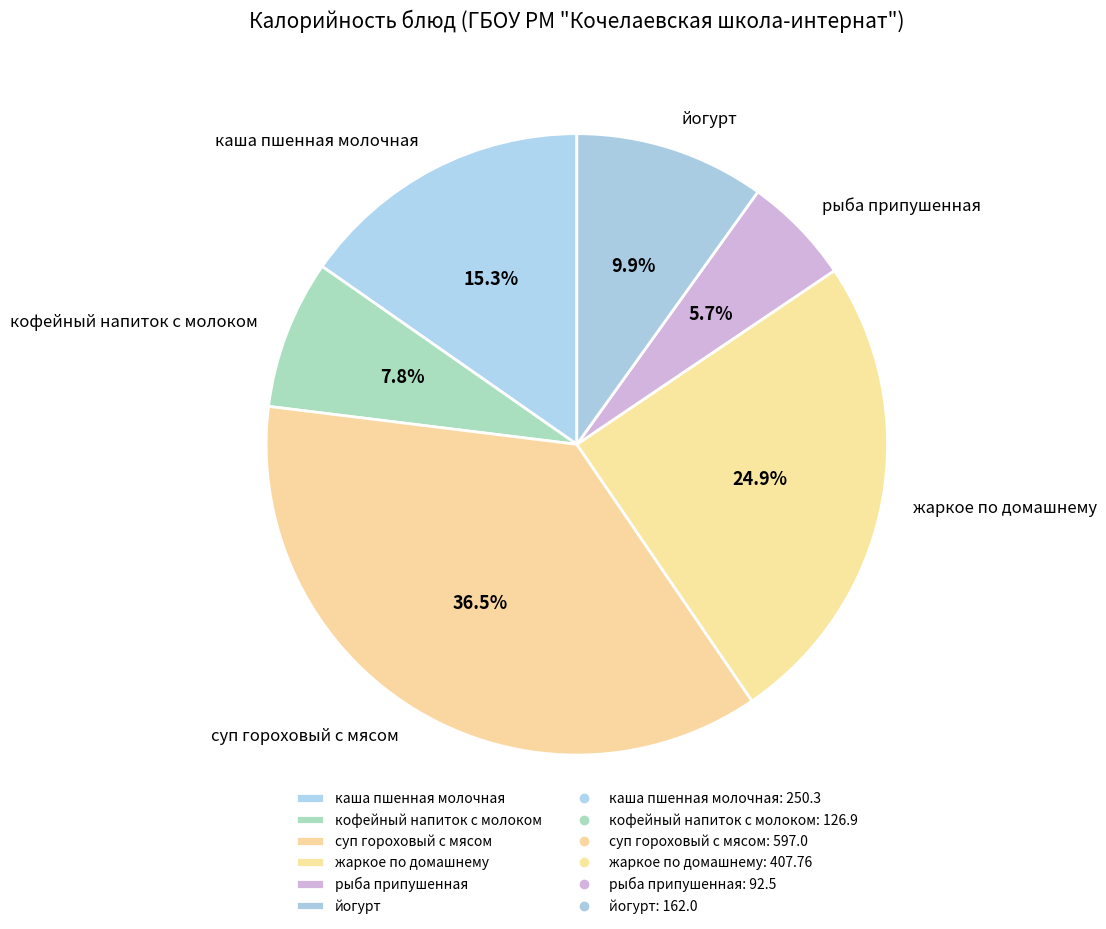

To the nearest percent, what percentage of the pie is рыба припушенная?

6%